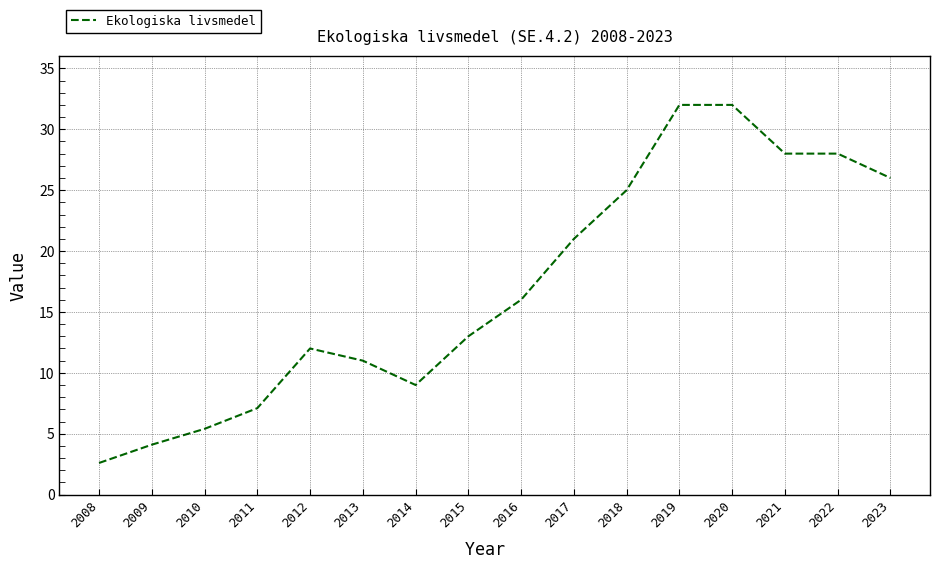

The chart shows a value of 10.3 at 2023. True or false?

False